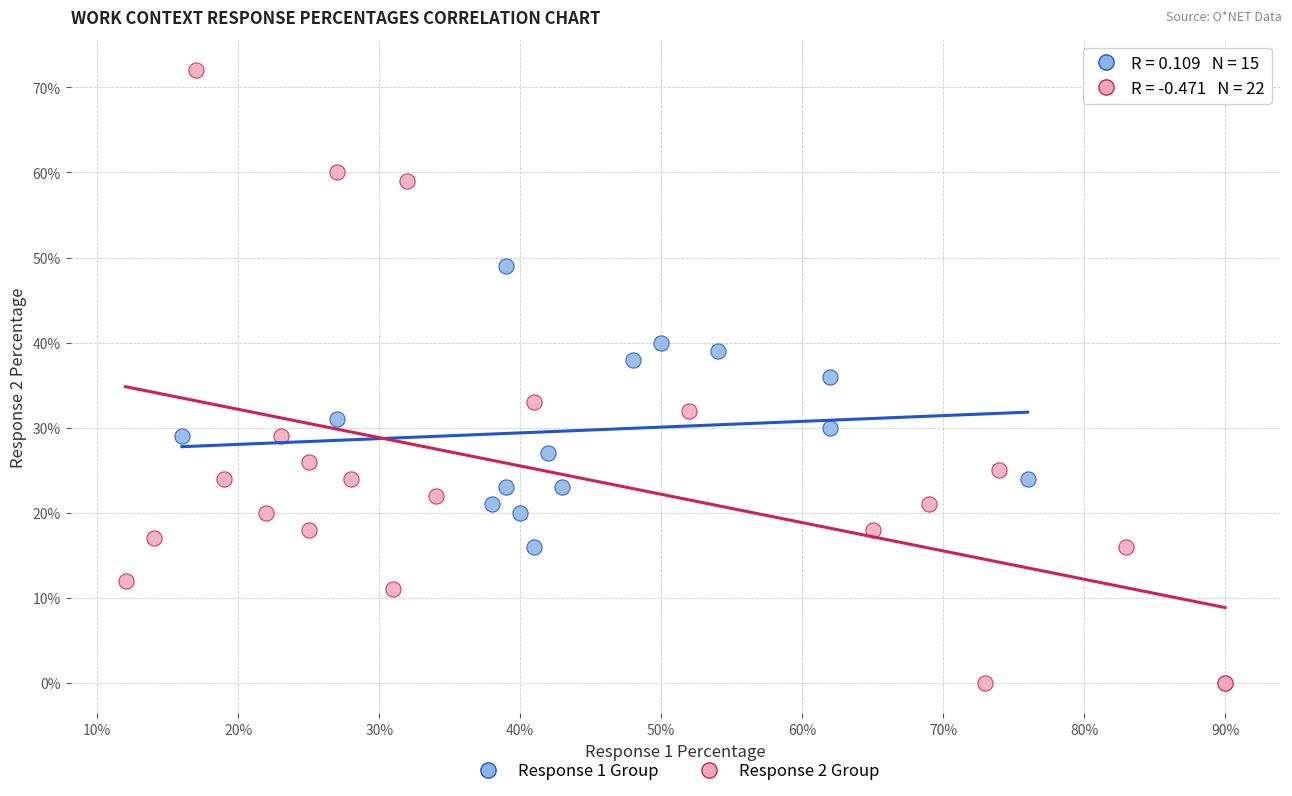

What are all the series names shown in the legend?

Response 1 Group, Response 2 Group